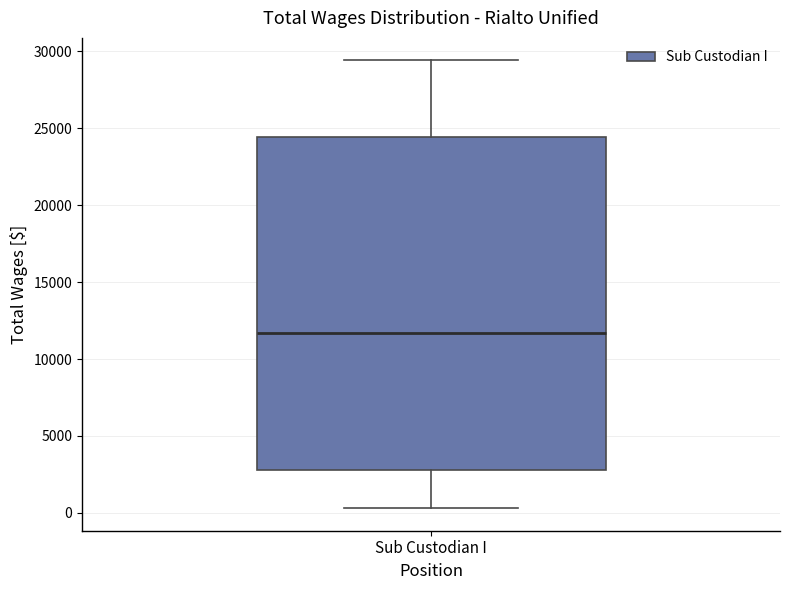

Read this box plot against the y-axis: the position of the median line, the range covered by the box, and the ends of both whiskers. The values are not printed on the chart, so give them approximately, as read against the axis.

median 11500, box 3000 to 24500, whiskers 500 to 29500